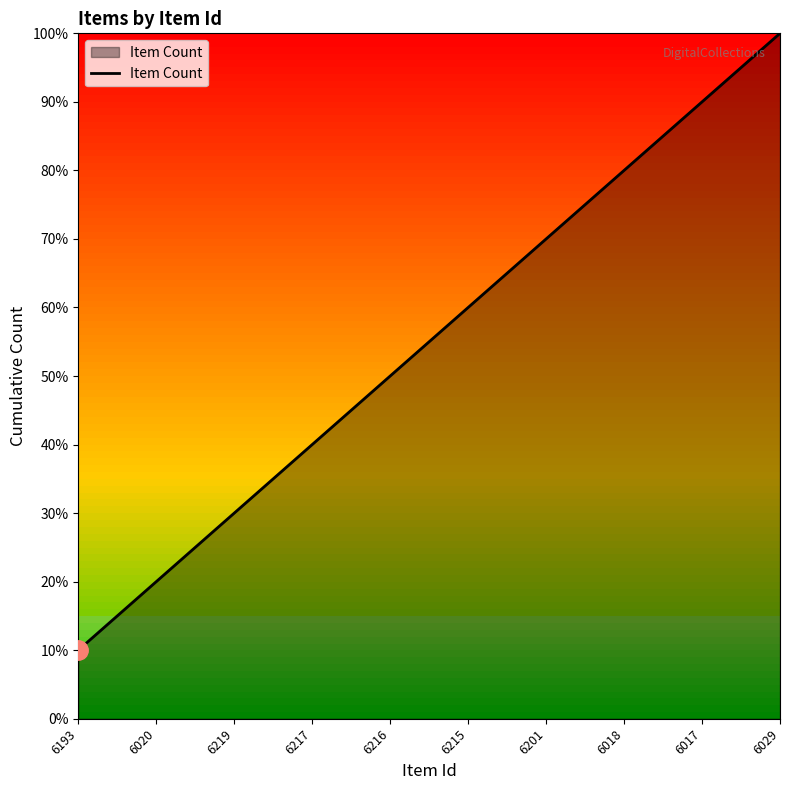

List the labels in order of value, largest first.

6029, 6017, 6018, 6201, 6215, 6216, 6217, 6219, 6020, 6193